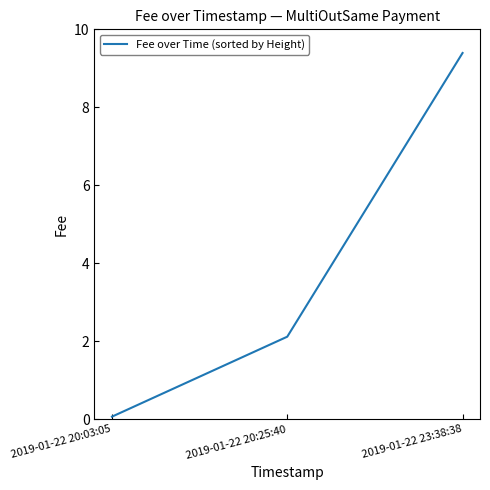

What is the sum of all values?

11.6